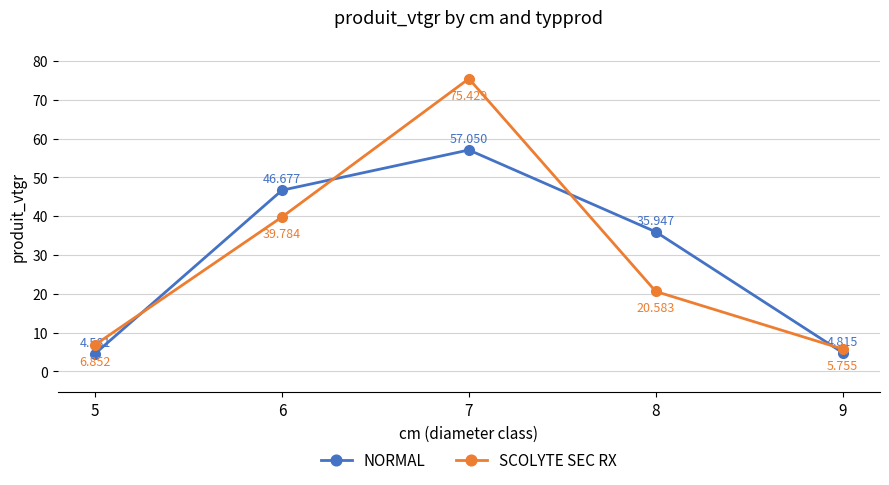

At which label does SCOLYTE SEC RX reach its minimum?

9